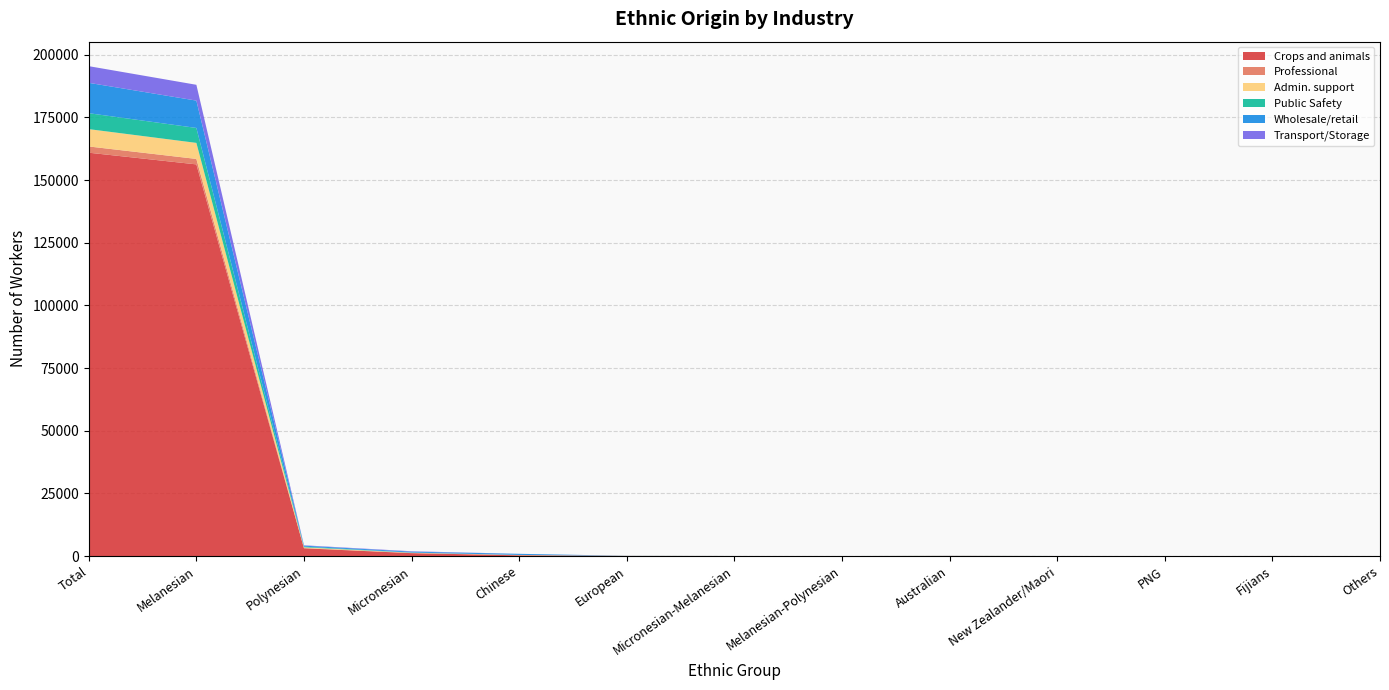

Reading left to right, list all the values displayed in this chart.

Crops and animals: Total=160920	Melanesian=156258	Polynesian=3096	Micronesian=1161	Chinese=286	European=27	Micronesian-Melanesian=18	Melanesian-Polynesian=5	Australian=42	New Zealander/Maori=6	PNG=7	Fijians=6	Others=8
Professional: Total=2490	Melanesian=2177	Polynesian=112	Micronesian=67	Chinese=70	European=25	Micronesian-Melanesian=1	Melanesian-Polynesian=2	Australian=13	New Zealander/Maori=6	PNG=0	Fijians=17	Others=0
Admin. support: Total=6915	Melanesian=6399	Polynesian=285	Micronesian=108	Chinese=87	European=20	Micronesian-Melanesian=0	Melanesian-Polynesian=1	Australian=11	New Zealander/Maori=0	PNG=0	Fijians=4	Others=0
Public Safety: Total=6355	Melanesian=5964	Polynesian=261	Micronesian=66	Chinese=11	European=19	Micronesian-Melanesian=2	Melanesian-Polynesian=2	Australian=22	New Zealander/Maori=6	PNG=1	Fijians=1	Others=0
Wholesale/retail: Total=12113	Melanesian=10903	Polynesian=392	Micronesian=362	Chinese=429	European=19	Micronesian-Melanesian=3	Melanesian-Polynesian=0	Australian=5	New Zealander/Maori=0	PNG=0	Fijians=0	Others=0
Transport/Storage: Total=6652	Melanesian=6311	Polynesian=148	Micronesian=154	Chinese=15	European=8	Micronesian-Melanesian=2	Melanesian-Polynesian=0	Australian=3	New Zealander/Maori=8	PNG=0	Fijians=3	Others=0